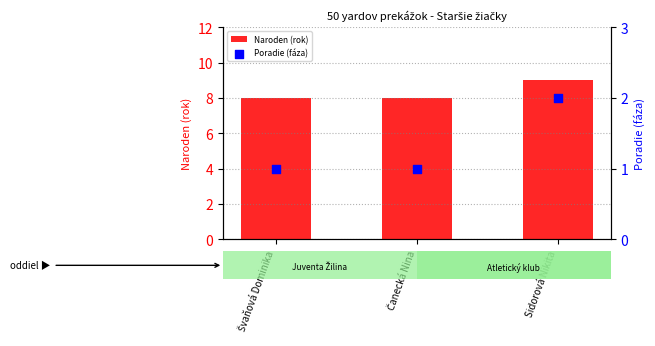

Which series has the widest spread of Y values?

Naroden (rok)